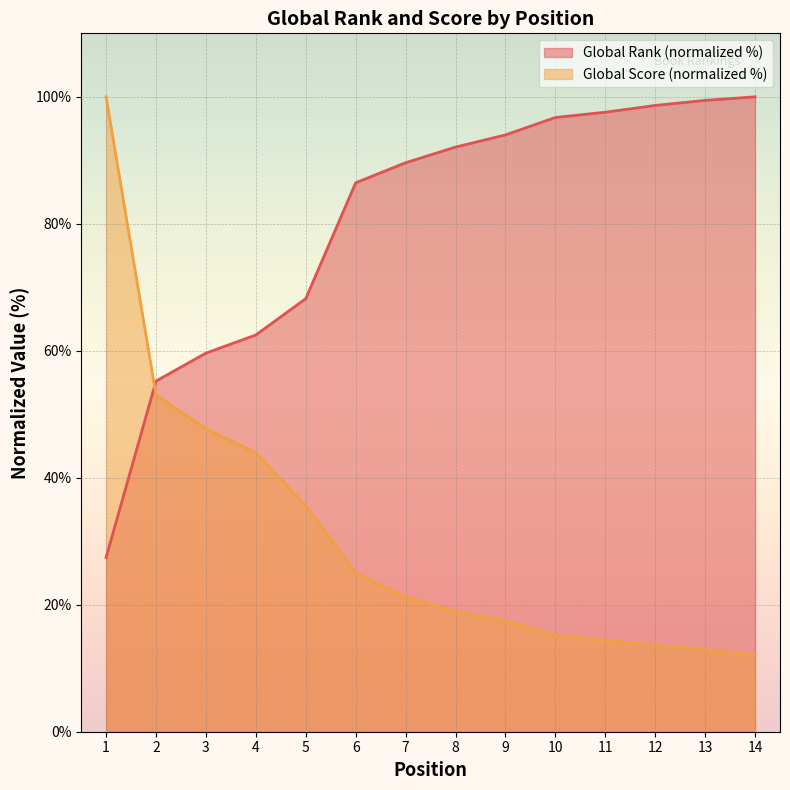

Rank the categories by Global Rank value from highest to lowest.

14, 13, 12, 11, 10, 9, 8, 7, 6, 5, 4, 3, 2, 1